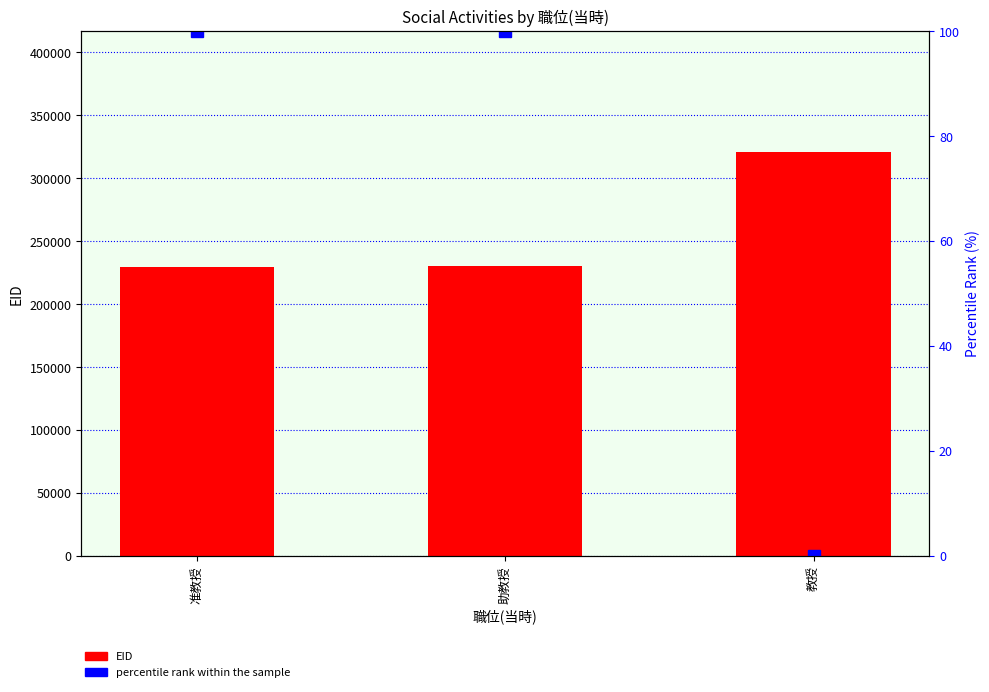

Reading right to left, transcribe all the data shown in this chart.

EID: 320745.0	230501.0	229723.0
percentile rank within the sample: 0.0	100.0	100.0